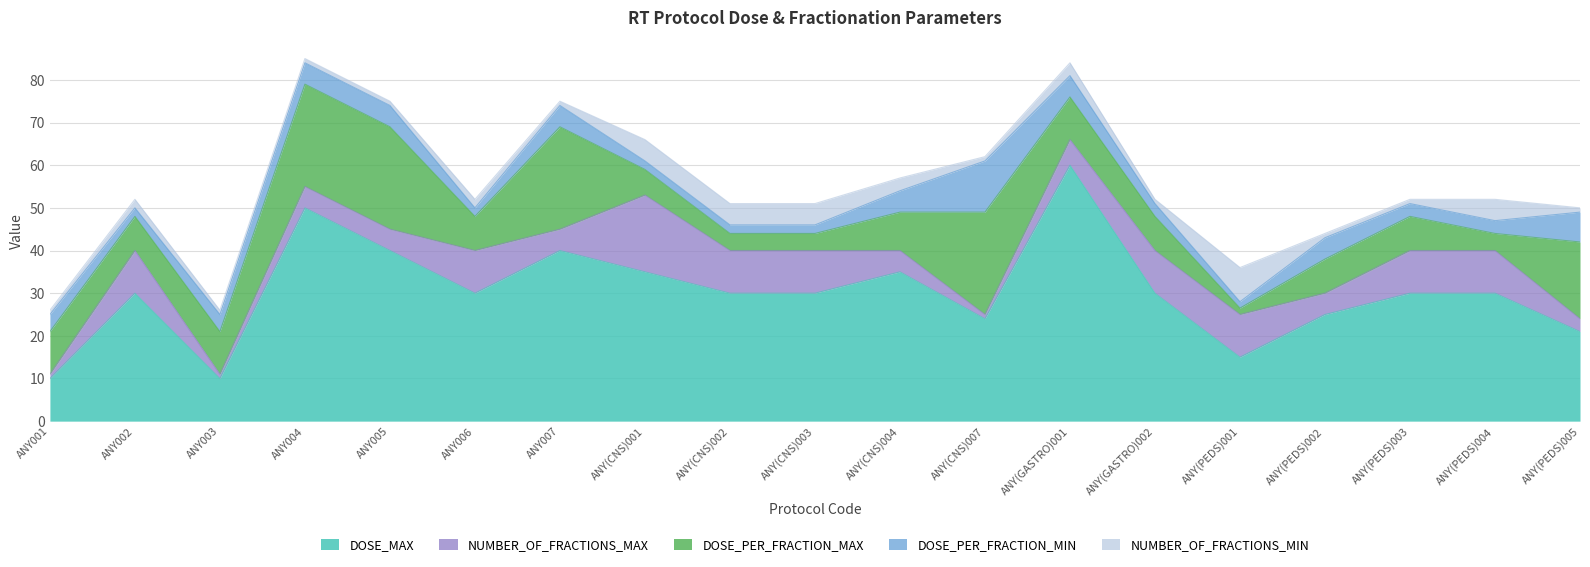

What is the total value across all series at ANY(CNS)007?

62.0